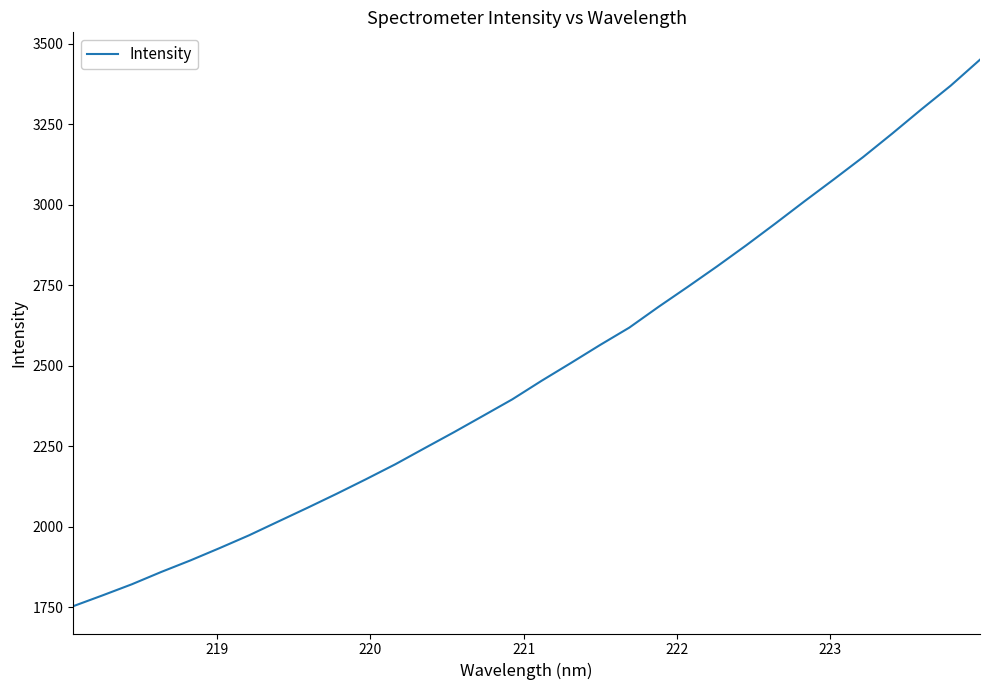

What is the difference between the maximum and minimum values?

1697.9